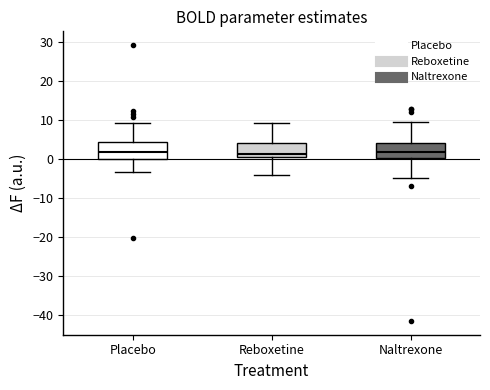

Where is the lower edge of the box for Reboxetine on the y-axis? The values are not printed on the chart, so give them approximately, as read against the axis.

1